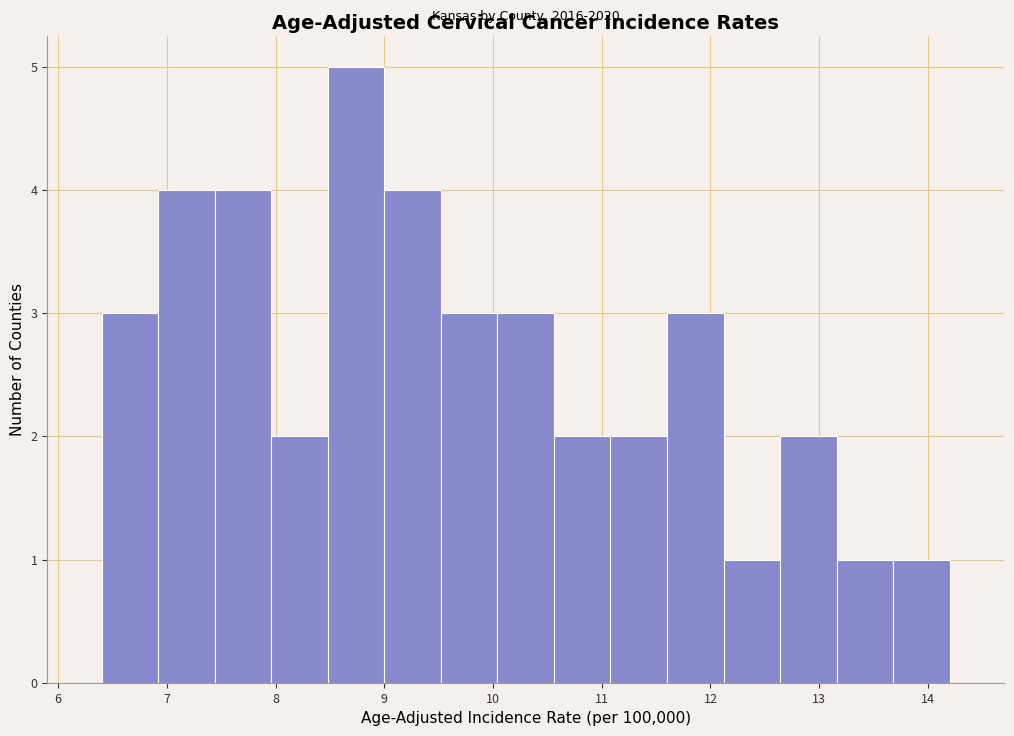

Over which range of the x-axis is the bar tallest?

8.48 to 9.00